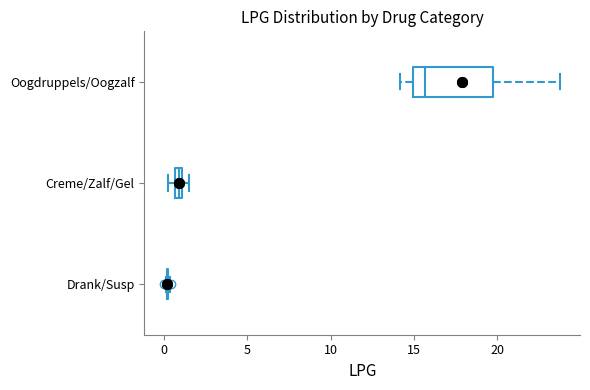

Which box is the widest, from its left edge to its right edge?

Oogdruppels/Oogzalf